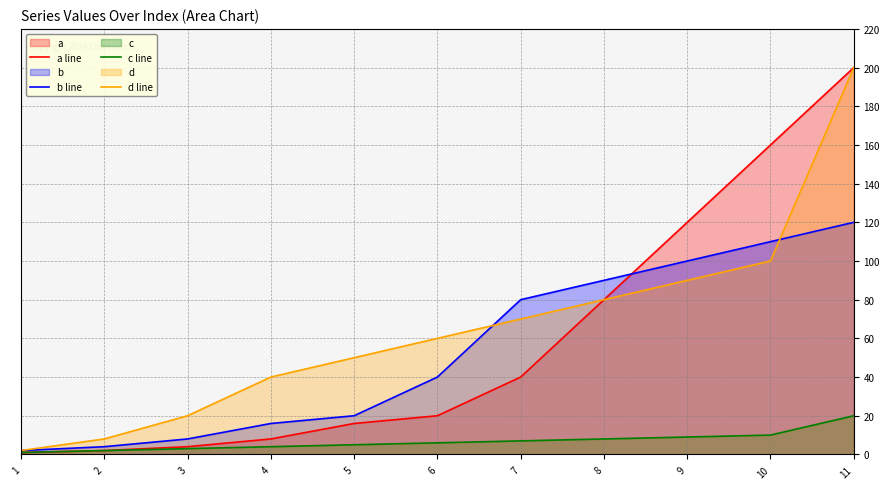

What is the difference between the b line values at 5 and 1?

18